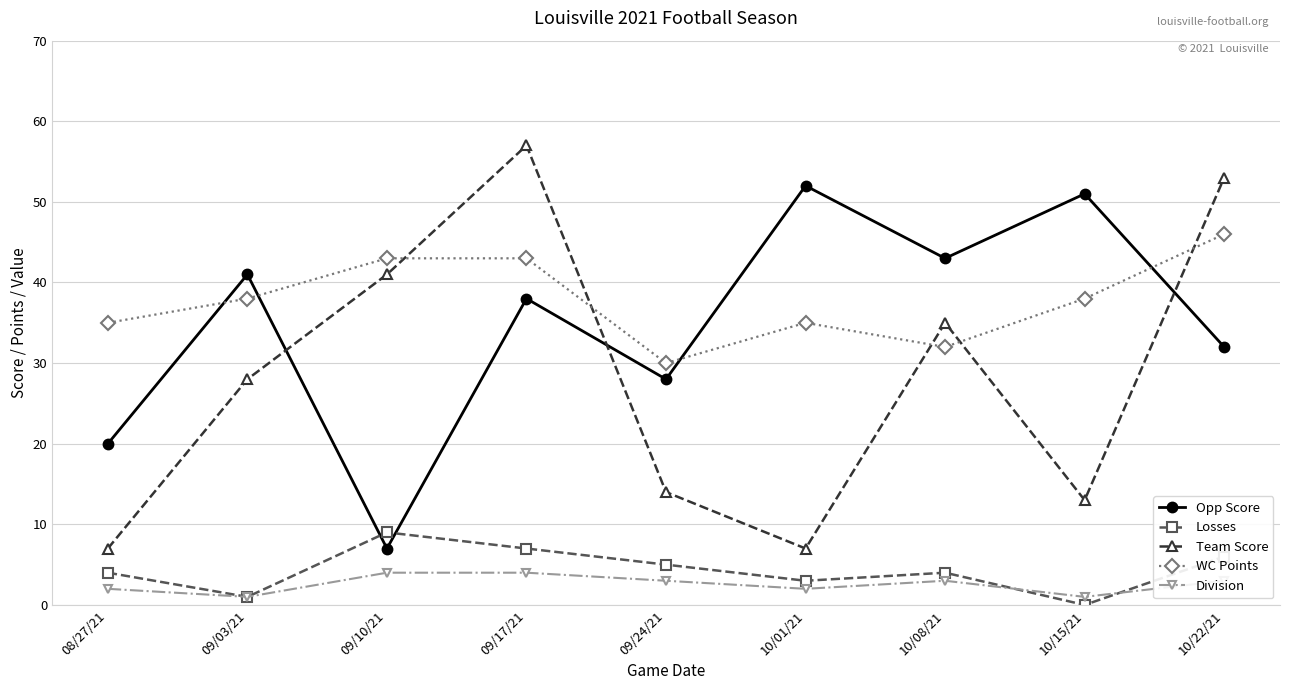

How many lines are shown in the chart?

5